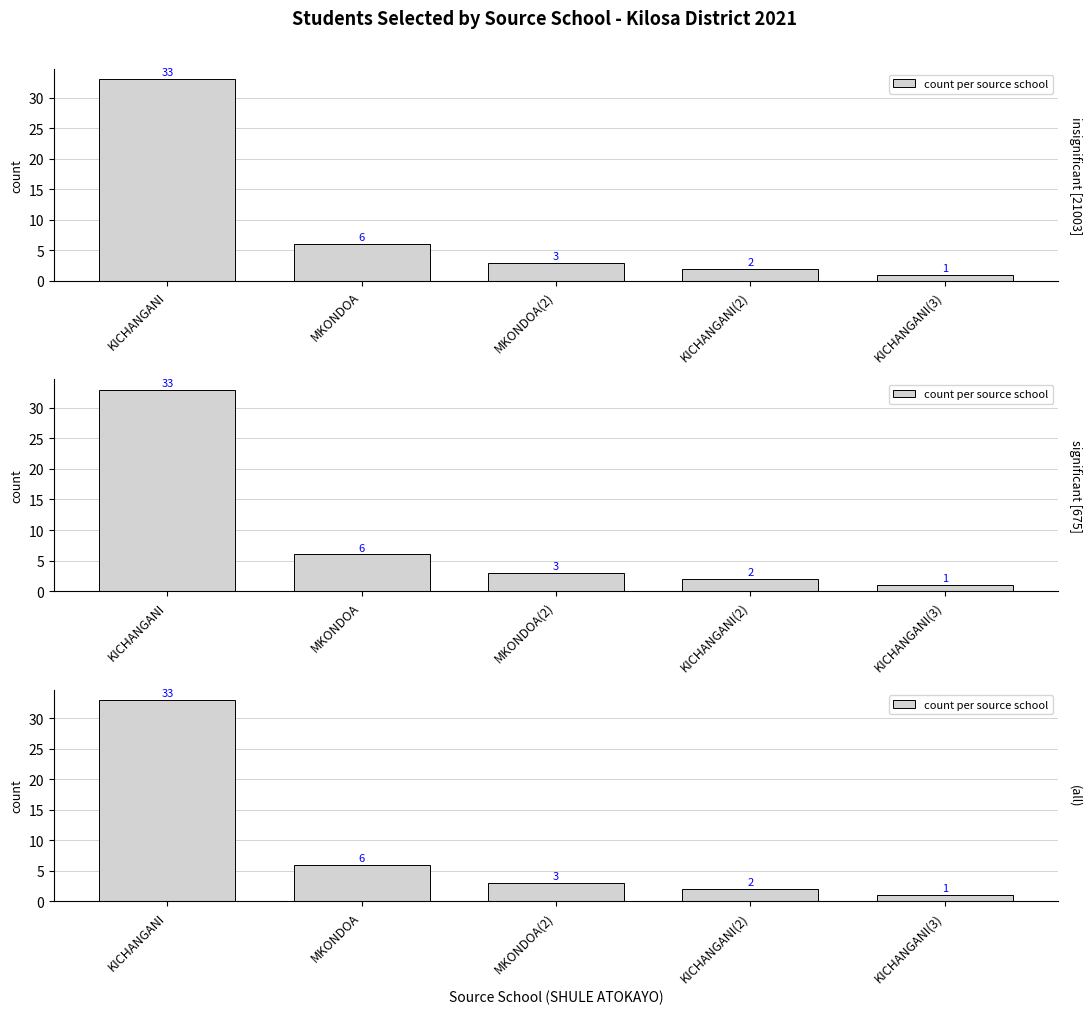

Which label corresponds to the largest value in the chart?

KICHANGANI